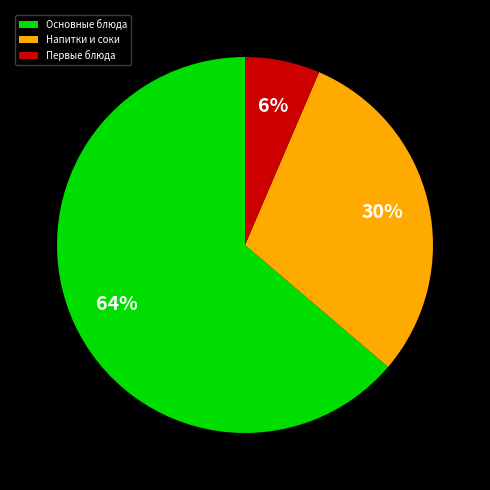

Which slice is the largest?

Основные блюда